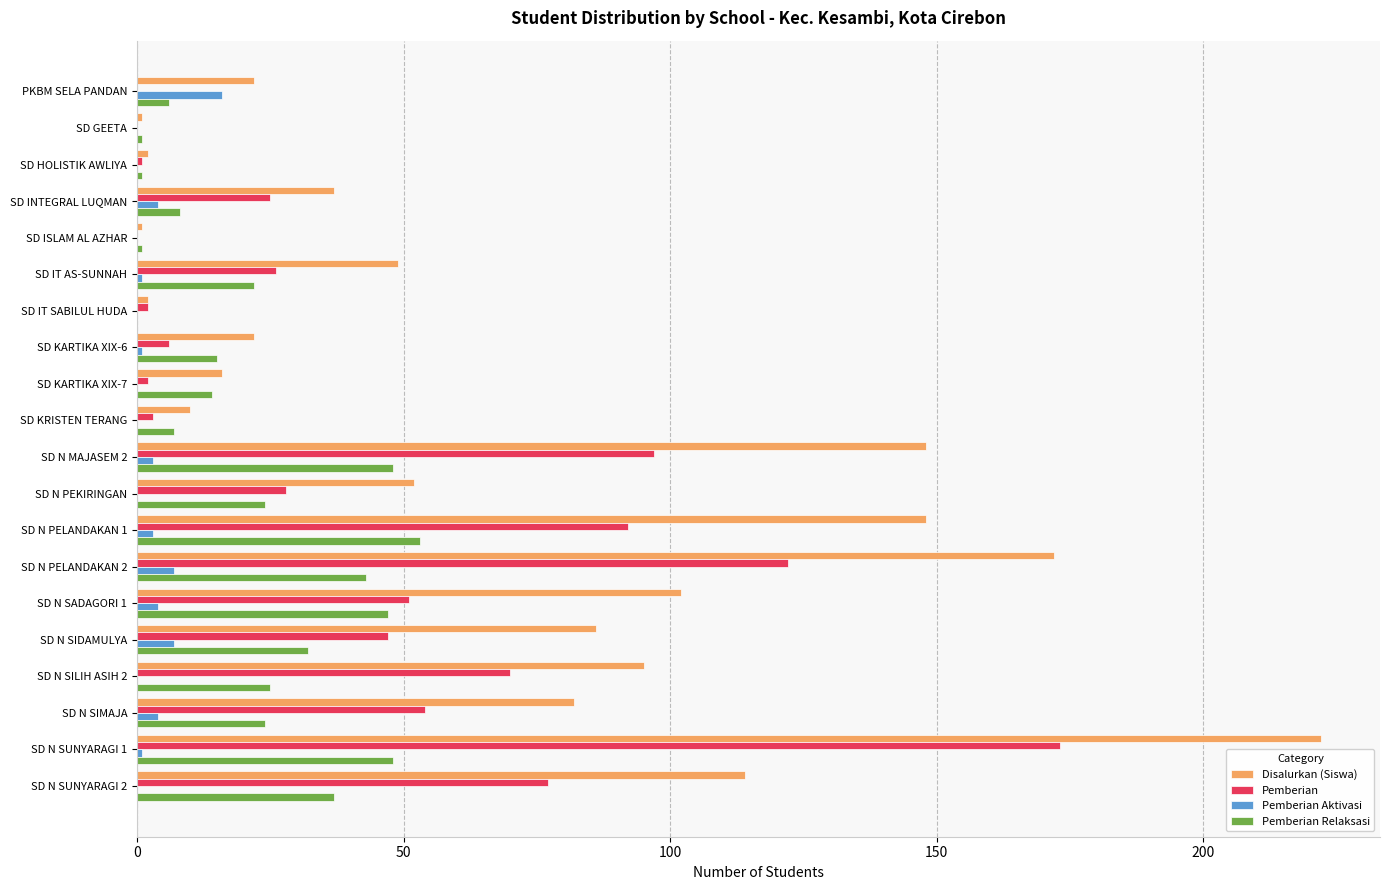

The value of Pemberian Aktivasi at SD KRISTEN TERANG is 0. True or false?

True